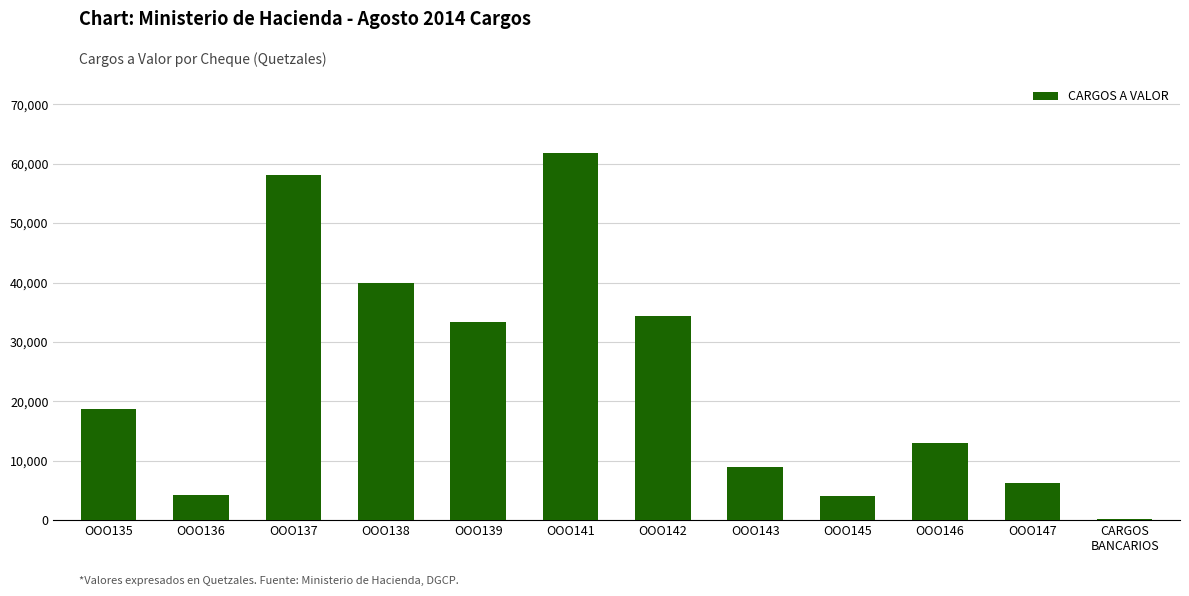

True or false: the data shows 4000.0 at OOO145.

True